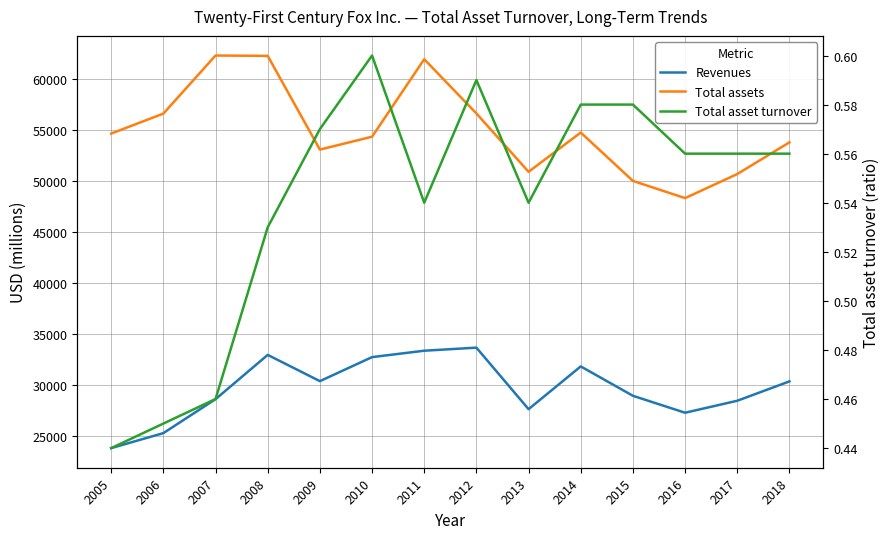

At which category is the sum across all series the highest?

2011